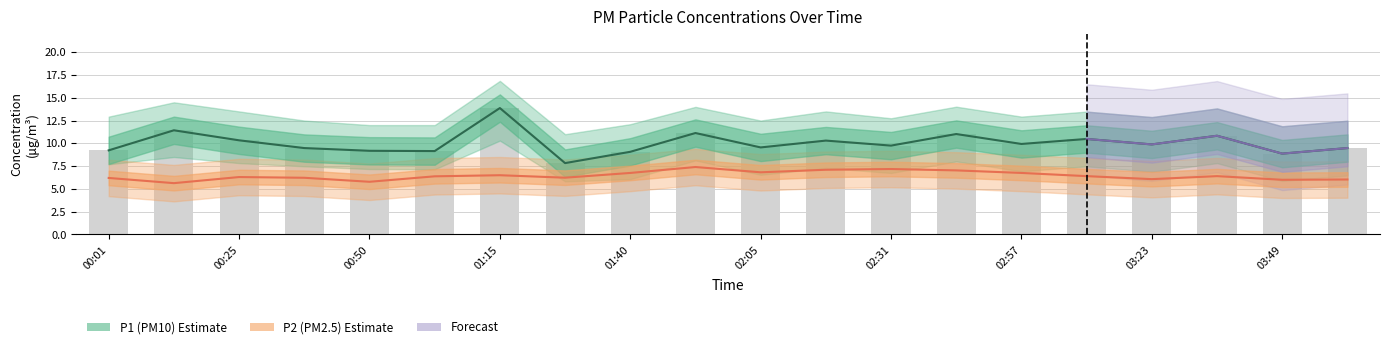

At which category does the chart reach its minimum across all series?

00:13